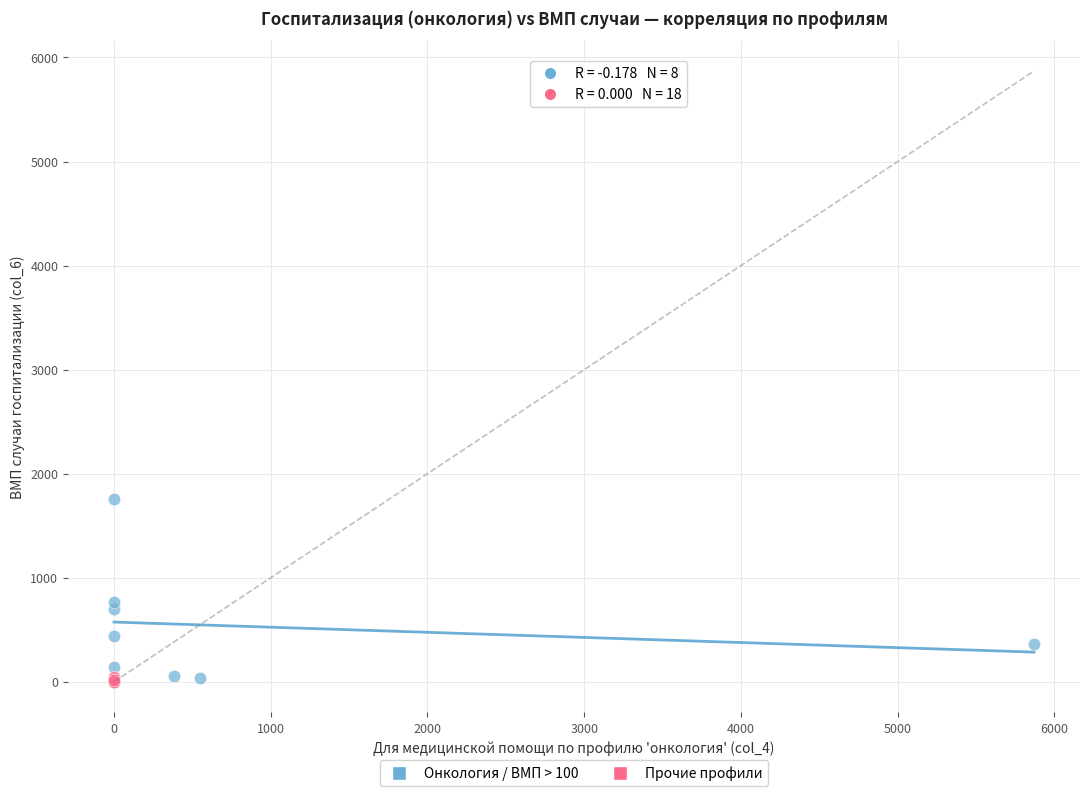

Which series has the largest Y range (max minus min)?

Онкология / ВМП > 100